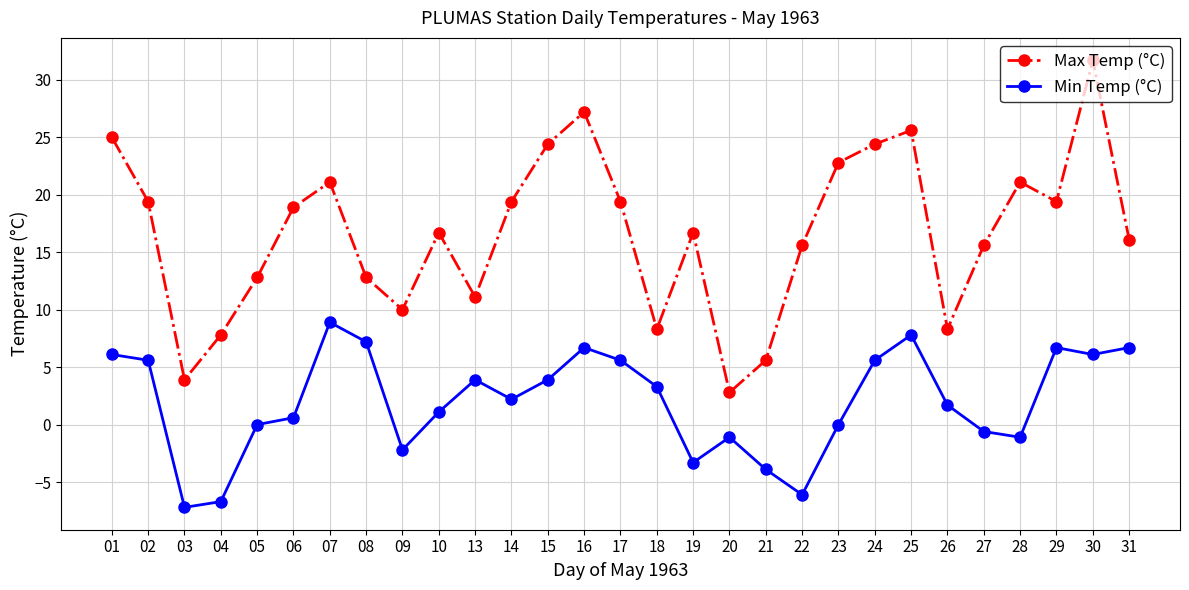

In Max Temp (°C), how many points are lower than both neighbors (excluding endpoints)?

7